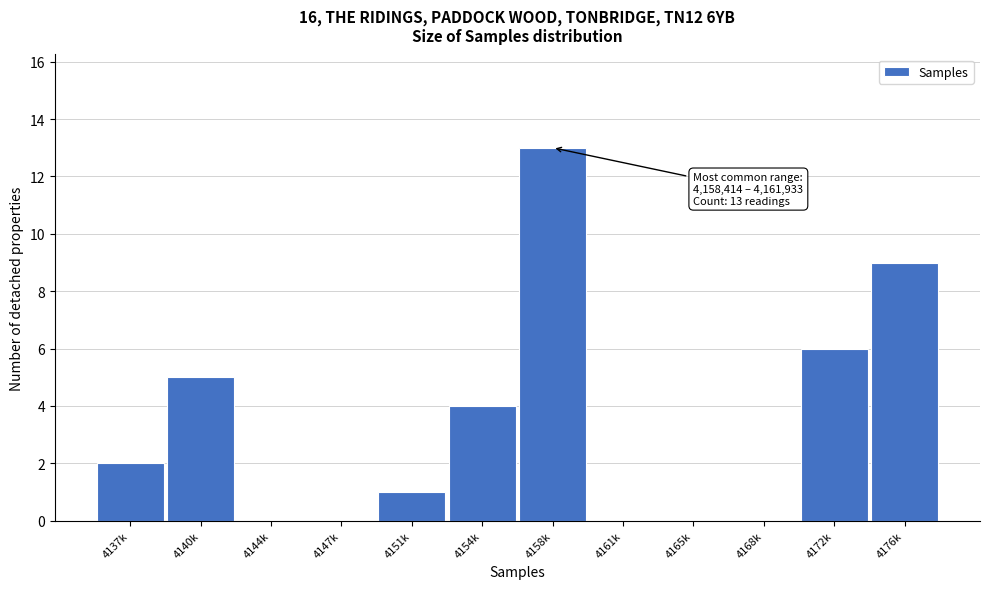

Reading left to right, transcribe all the data shown in this chart.

4137k=2	4140k=5	4144k=0	4147k=0	4151k=1	4154k=4	4158k=13	4161k=0	4165k=0	4168k=0	4172k=6	4176k=9